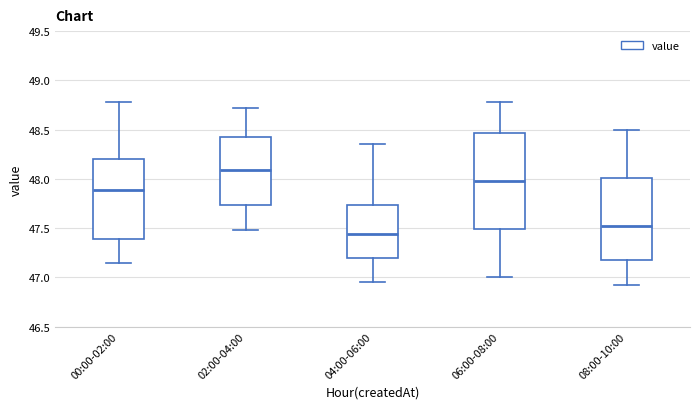

Which box's median line is the lowest?

04:00-06:00